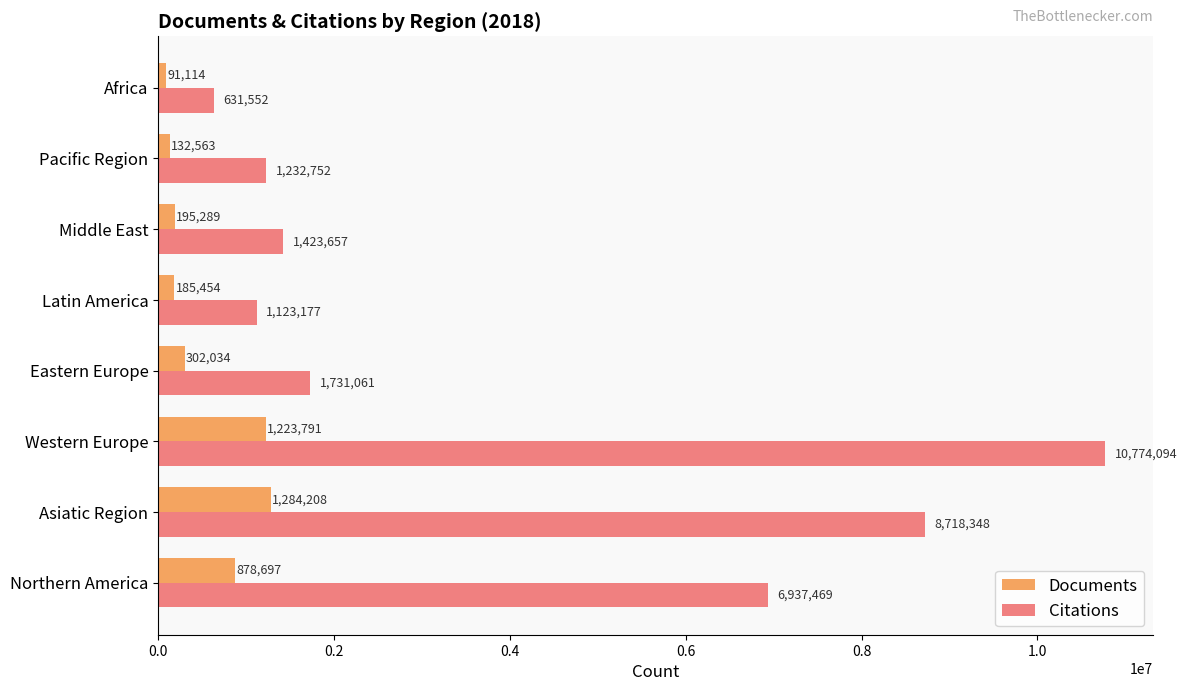

What is the total value across all series at Western Europe?

11997885